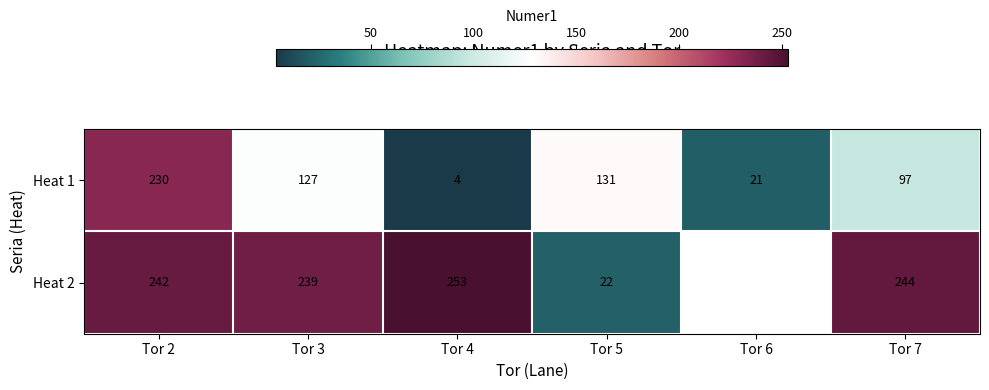

Between Tor 7 and Tor 5, which is larger?

Tor 5